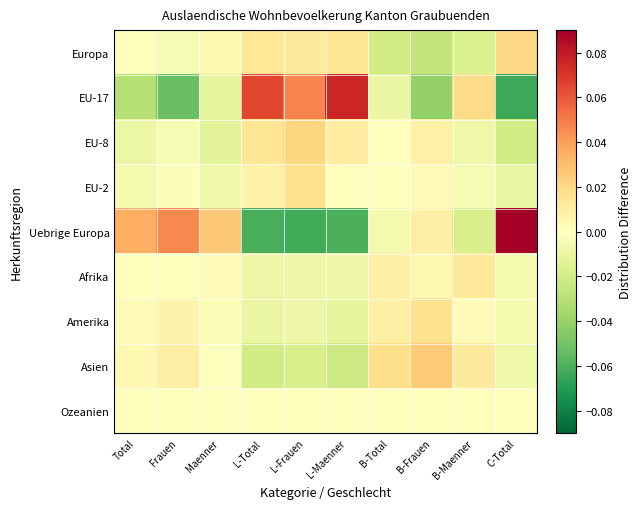

What is the smallest value displayed?

-0.1